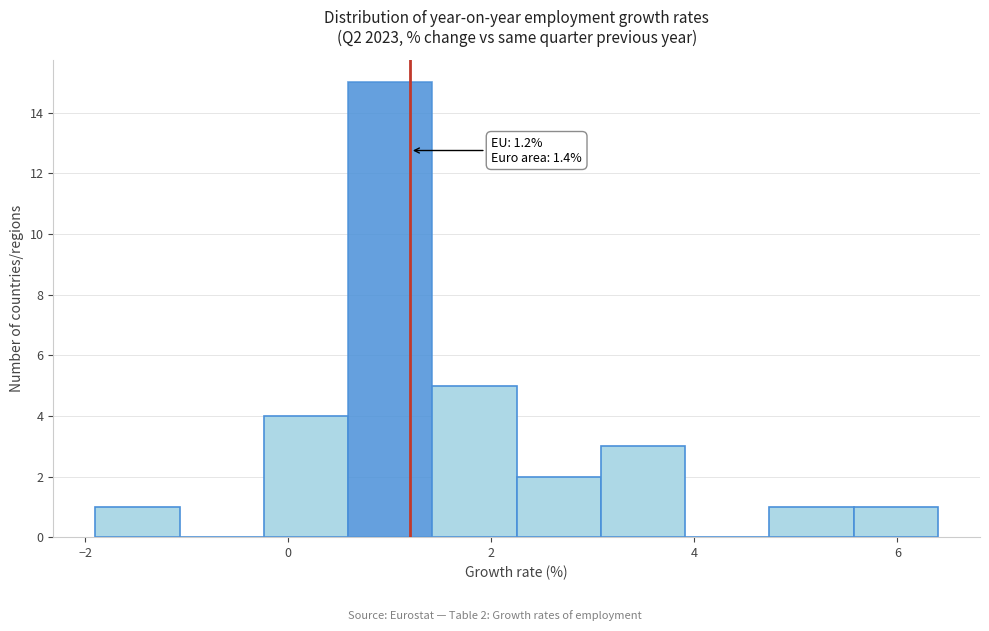

Over which range of the x-axis is the bar tallest?

0.6 to 1.4